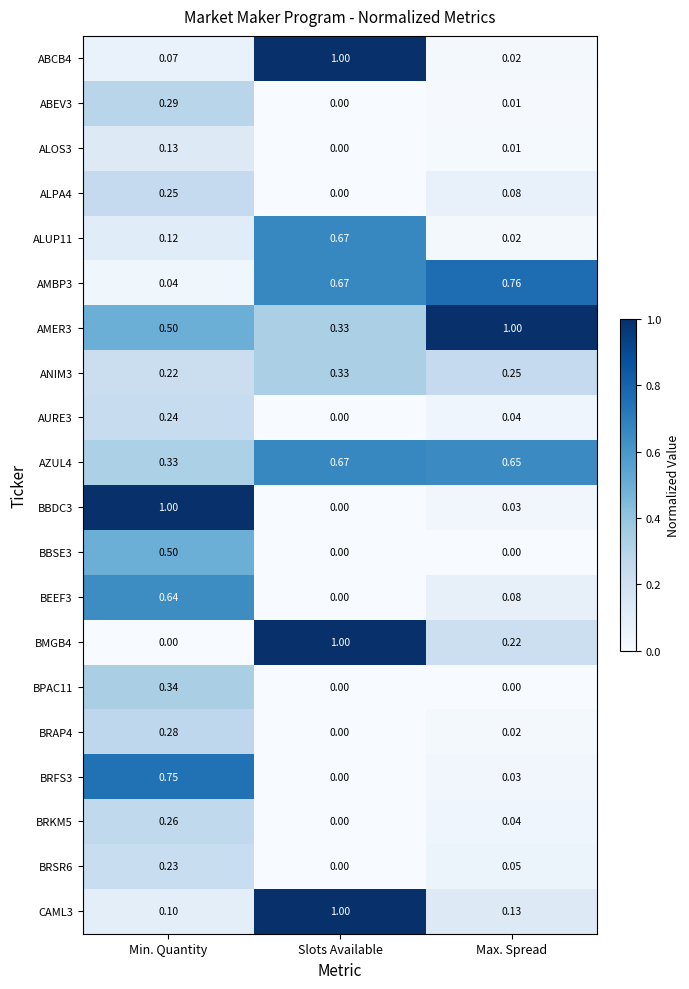

At which category is the sum across all series the highest?

Min. Quantity